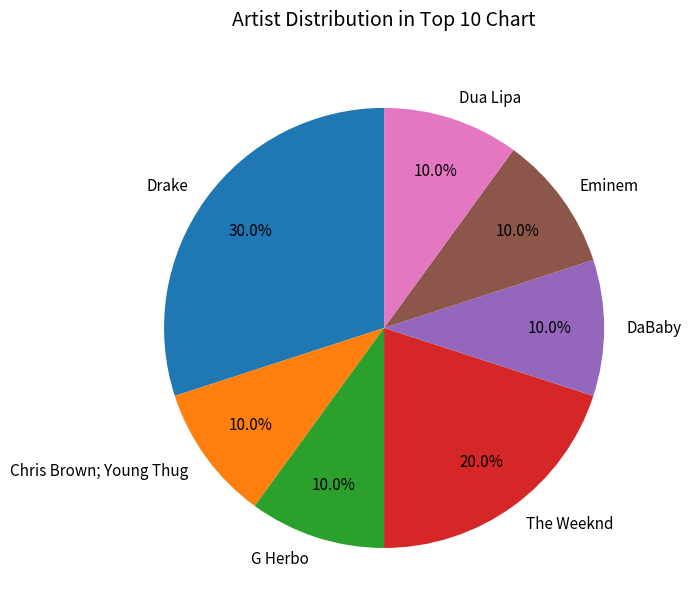

What is the largest slice in the pie chart?

Drake